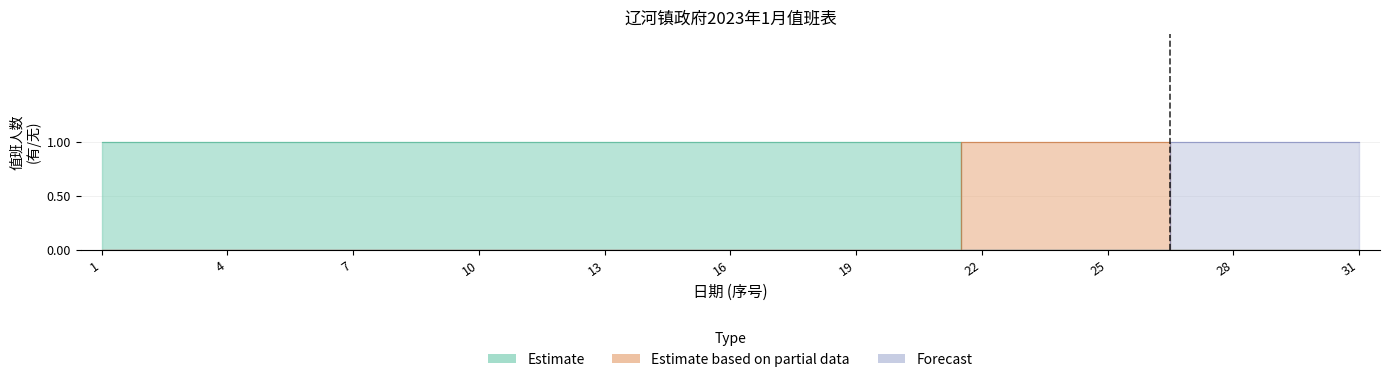

What is the total value across all series at 17?

1